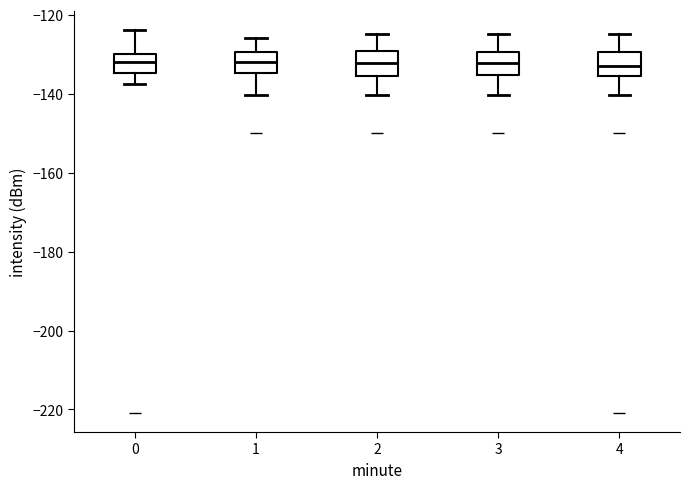

Reading left to right, read every box against the y-axis: the position of its median line, the range the box covers, and the ends of its whiskers. The values are not printed on the chart, so give them approximately, as read against the axis.

0: median -132, box -134 to -130, whiskers -138 to -124
1: median -132, box -134 to -130, whiskers -140 to -126
2: median -132, box -136 to -130, whiskers -140 to -124
3: median -132, box -136 to -130, whiskers -140 to -124
4: median -134, box -136 to -130, whiskers -140 to -124